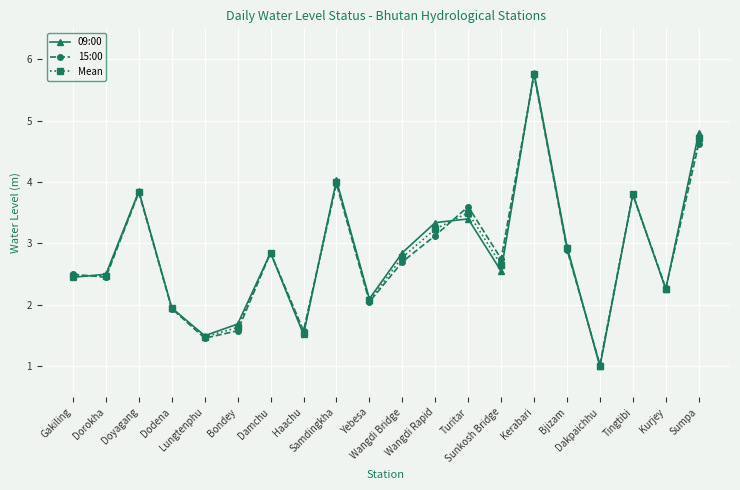

At which label is Mean closest to 3?

Bjizam